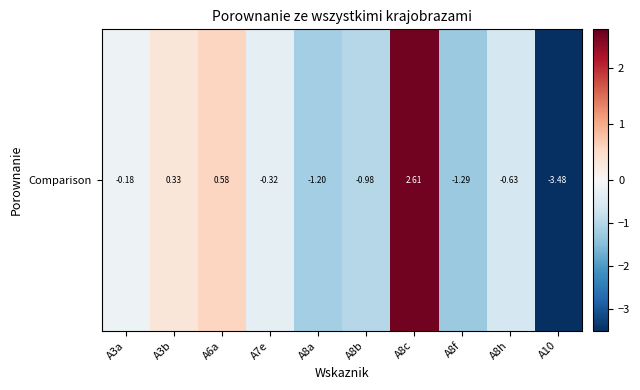

The value at A6a is 0.6. True or false?

True